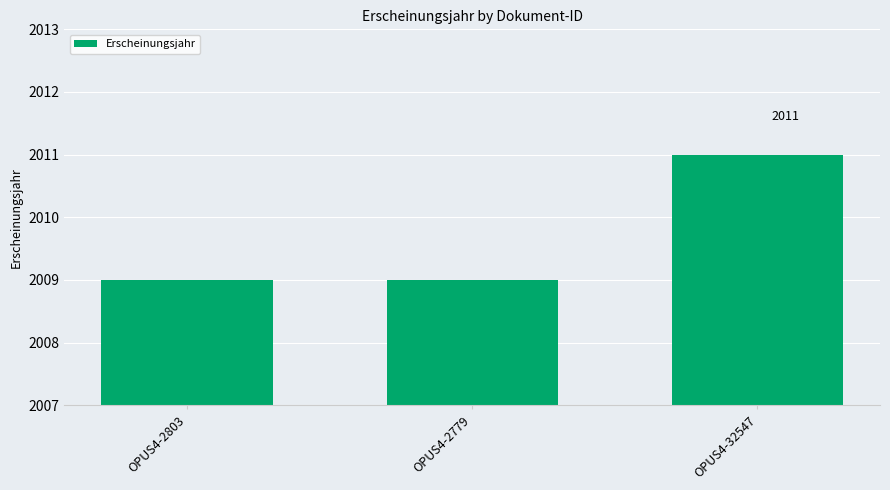

What is the label of the 2nd bar from the left?

OPUS4-2779